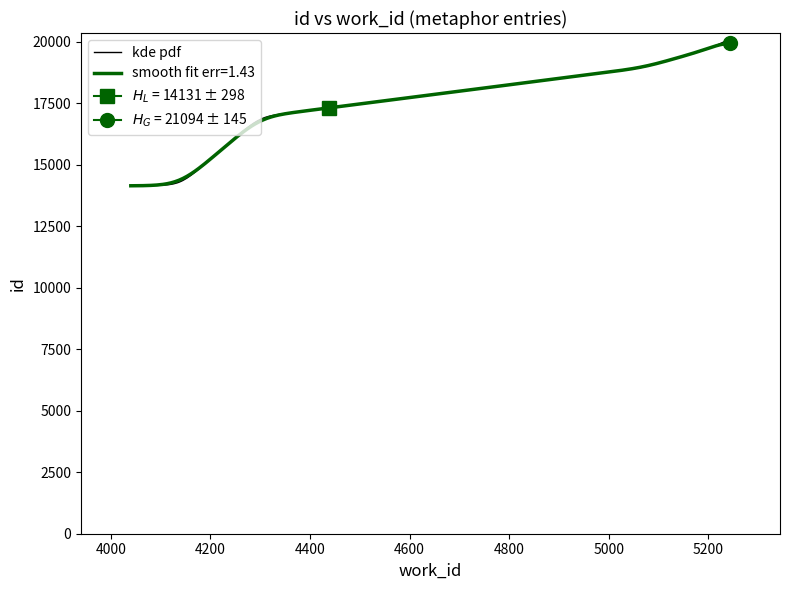

Which label corresponds to the largest value in the chart?

5244